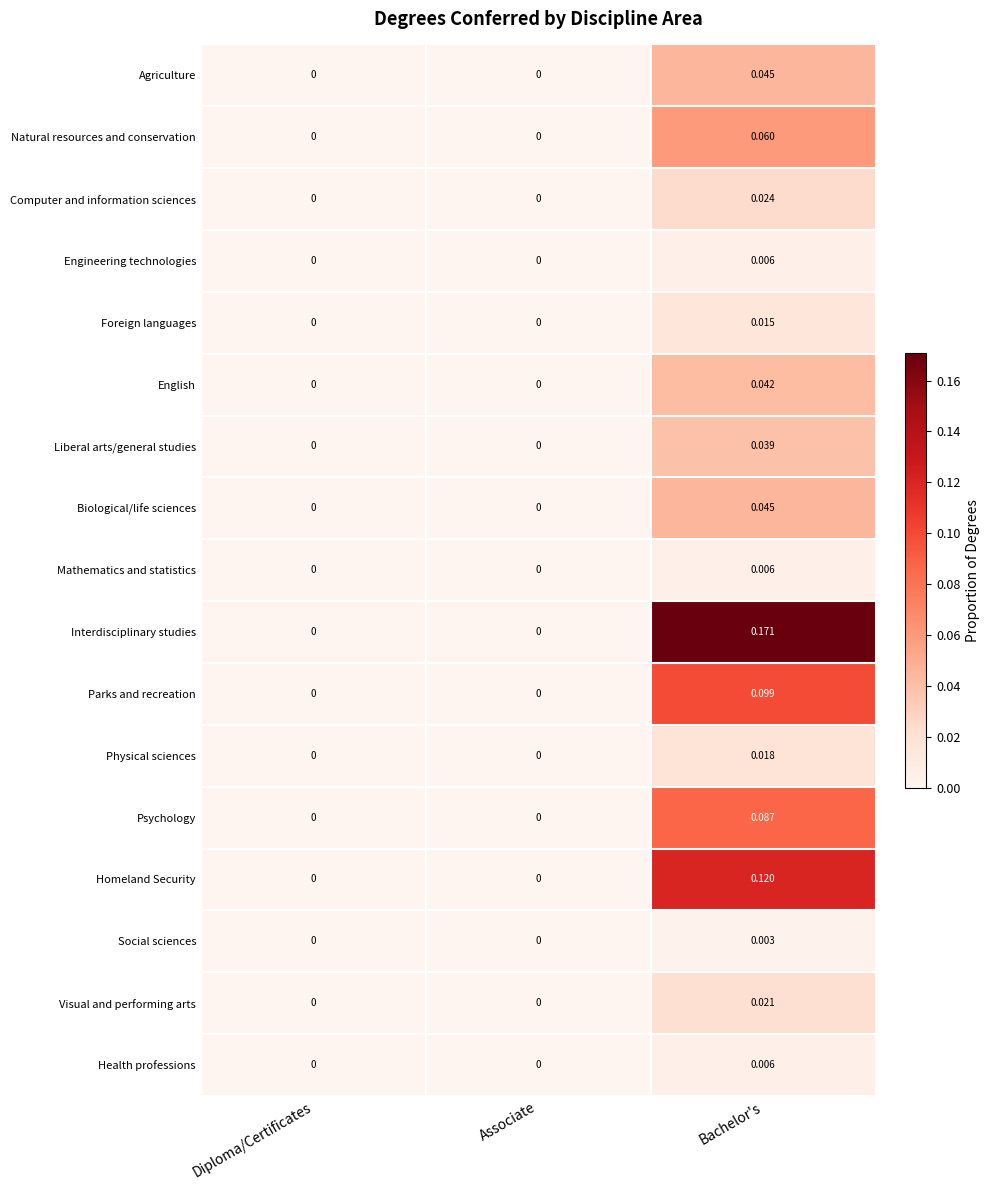

Between Diploma/Certificates and Bachelor's, which series saw the biggest shift?

Interdisciplinary studies